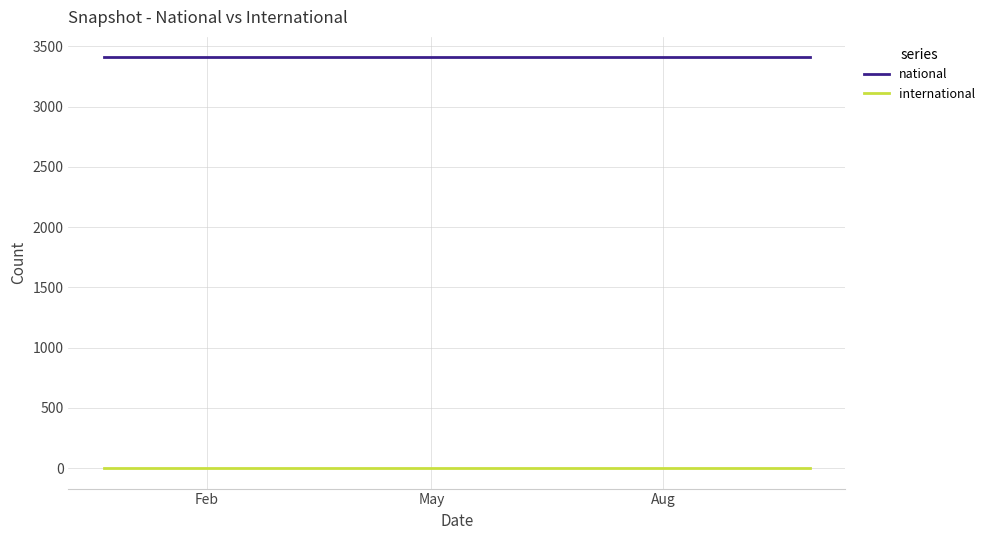

What are all the series names shown in the legend?

national, international